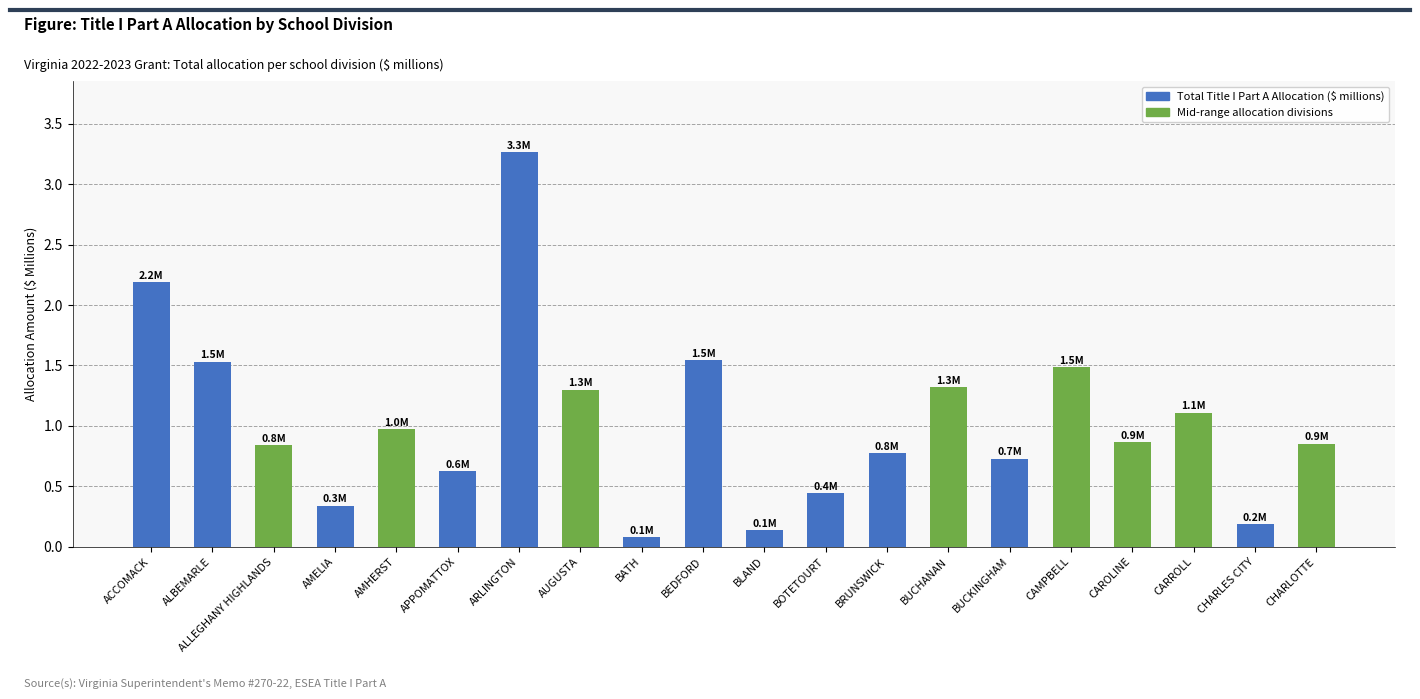

Between AMHERST and ARLINGTON, which is larger?

ARLINGTON